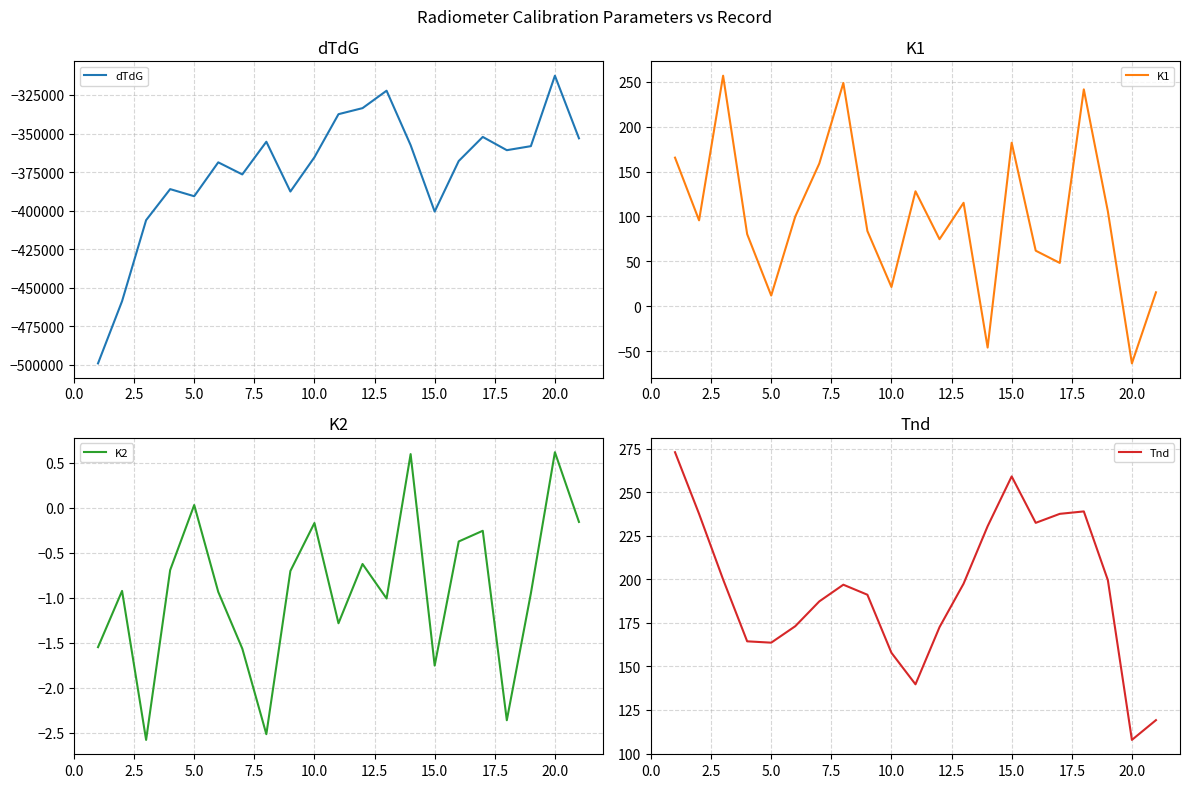

How many values in the Tnd series are below 196?

10